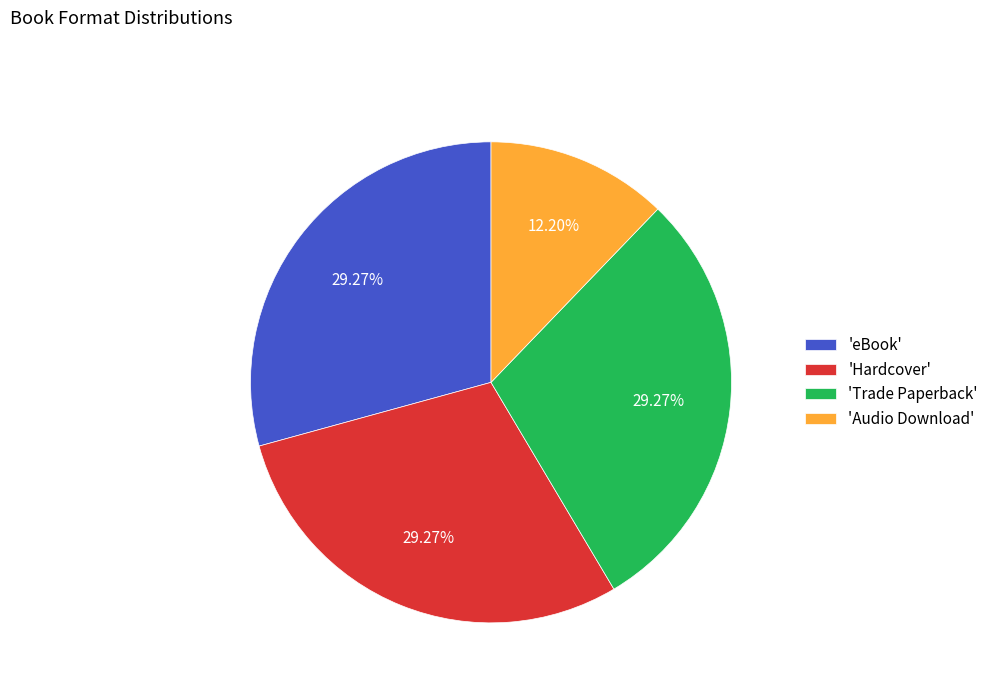

Is there a majority slice in this chart?

No